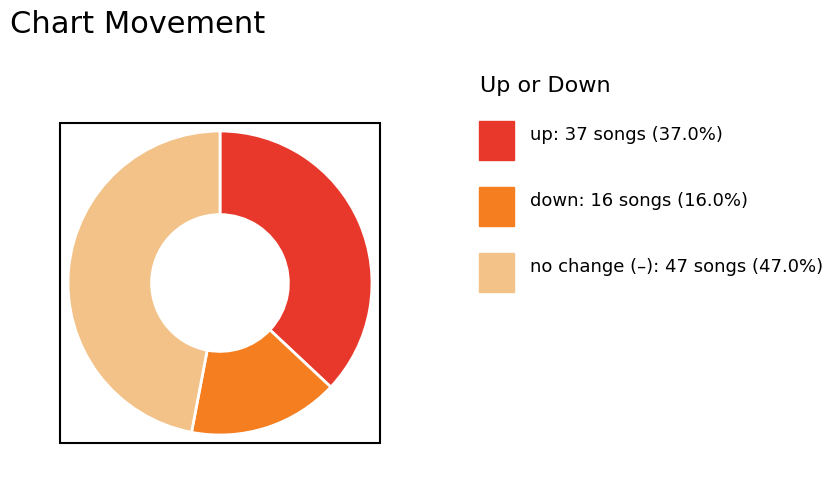

Is there a majority slice in this chart?

No